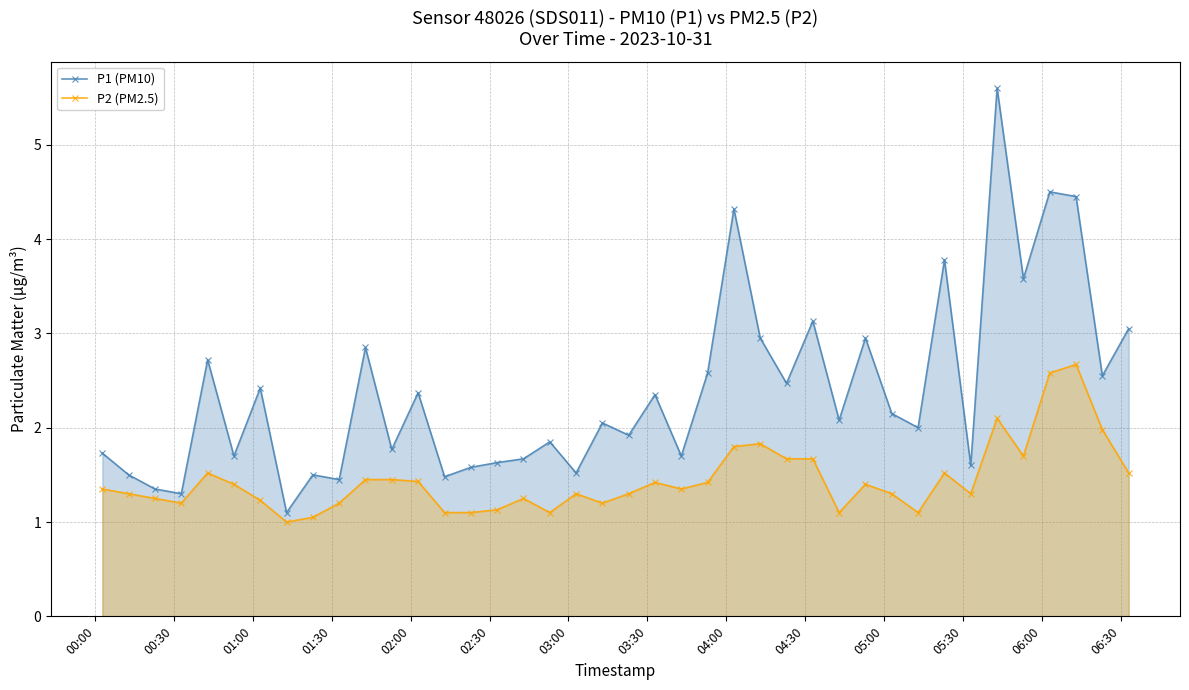

What is the value of the P2 (PM2.5) point at the 14th from the left?

1.1